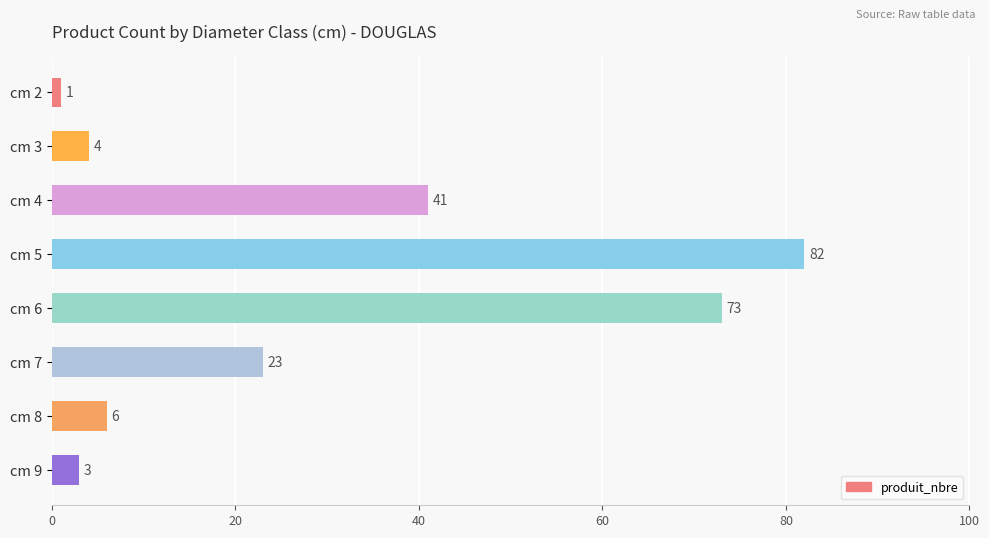

What is the ratio of the value at cm 6 to the value at cm 3?

18.2